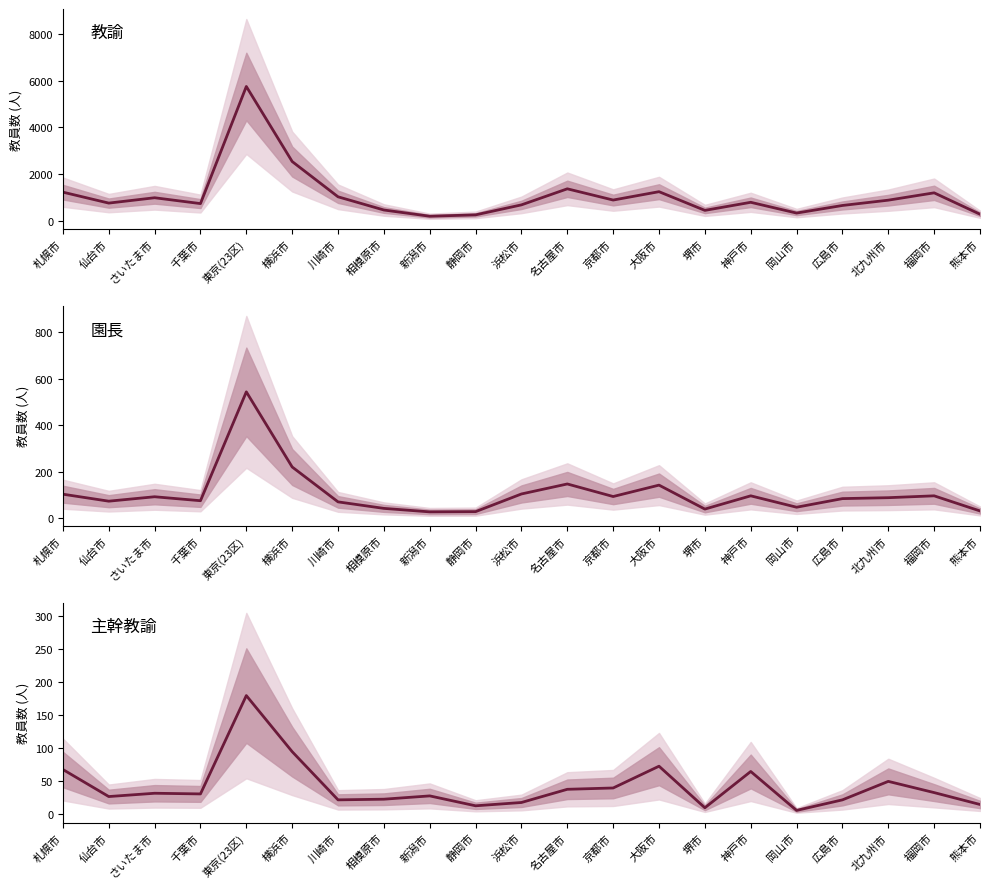

Is this an area chart (filled region under the line)?

No